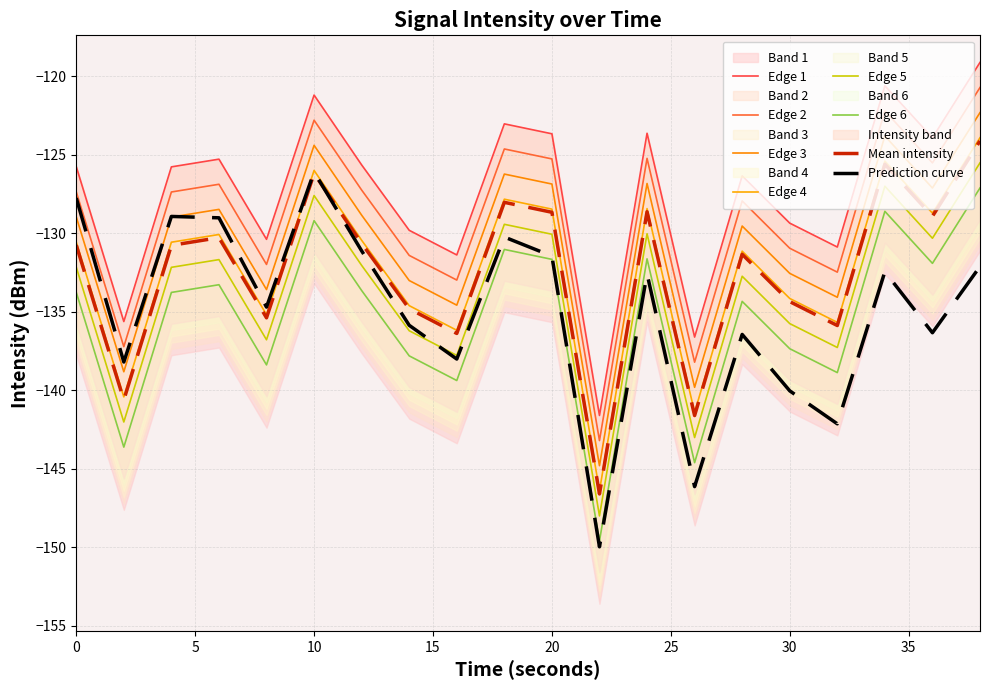

Is it true that upper_band equals -144.8 at 22?

True